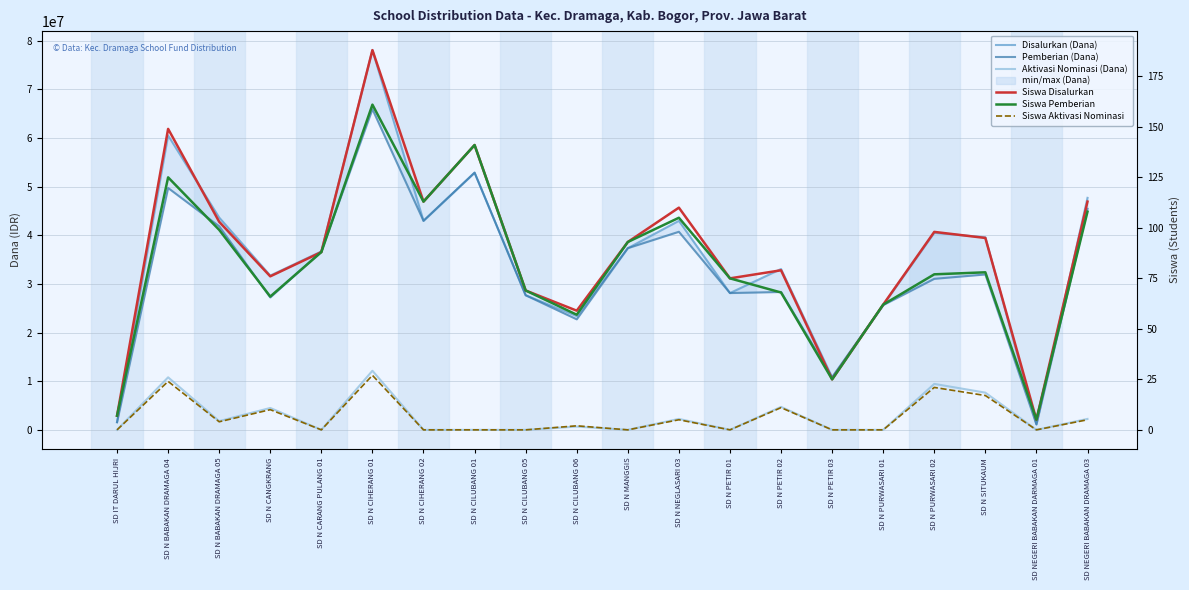

How many lines are shown in the chart?

6